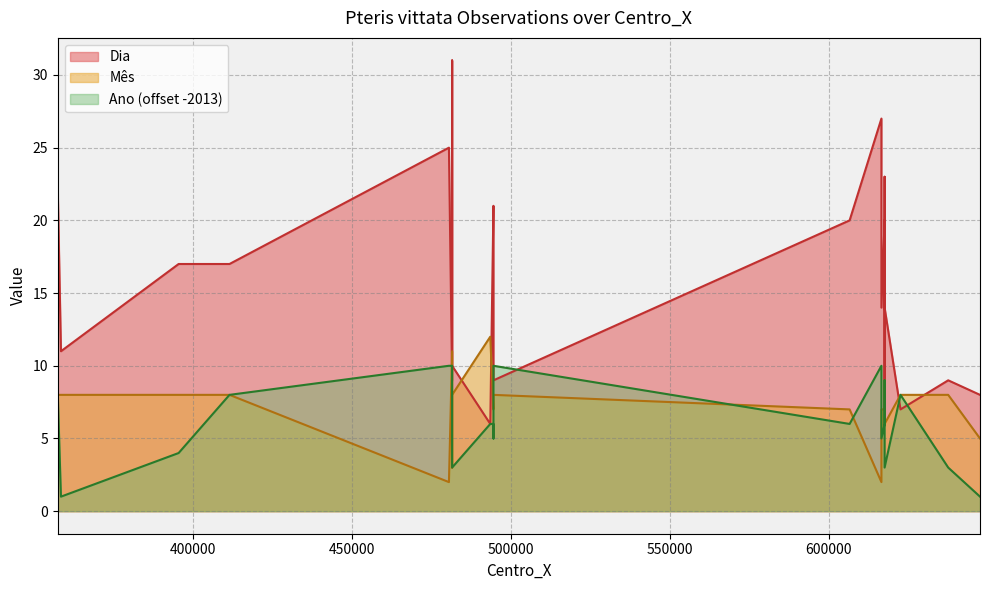

What is the average value of the Dia series?

16